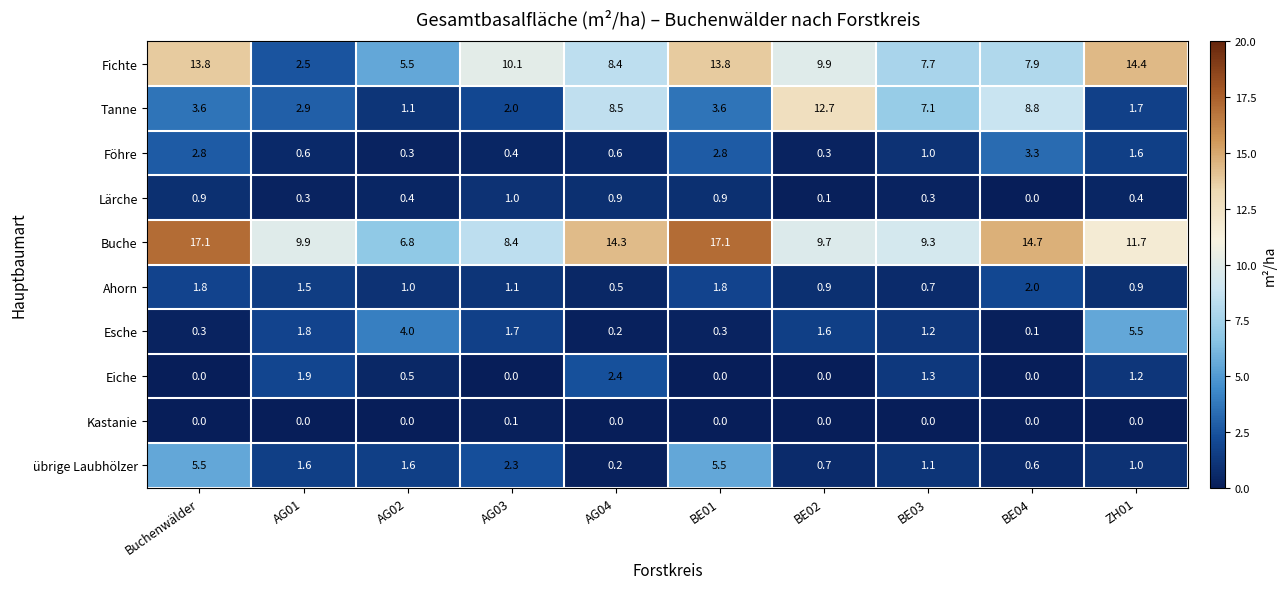

What is the sum of all Föhre values?

13.7